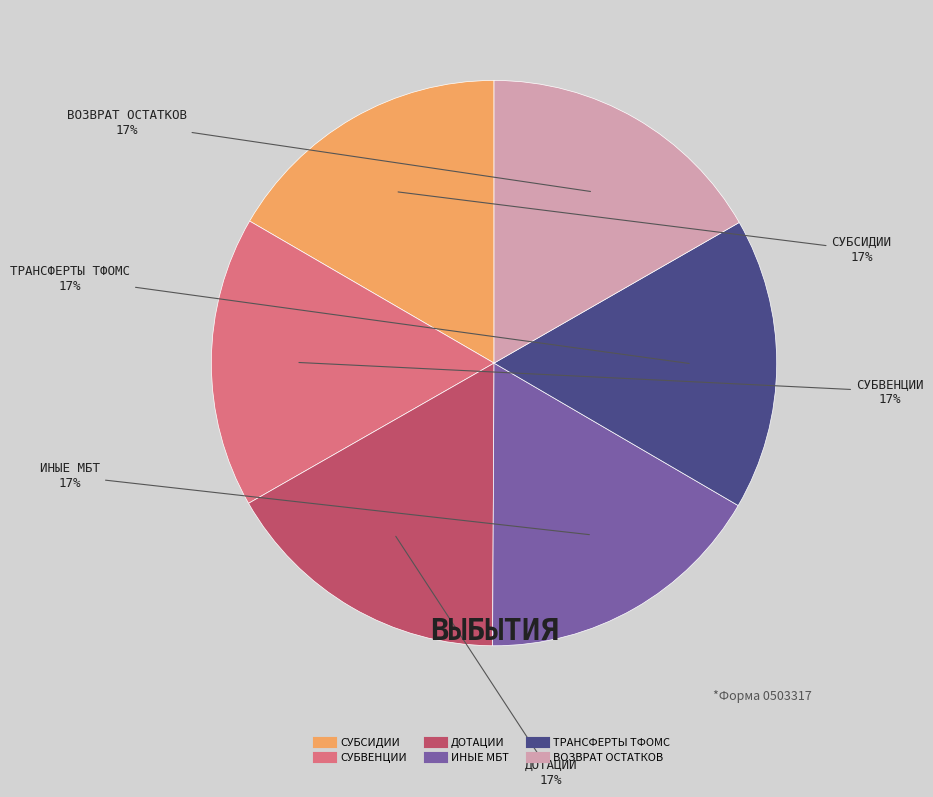

Is there a majority slice in this chart?

No